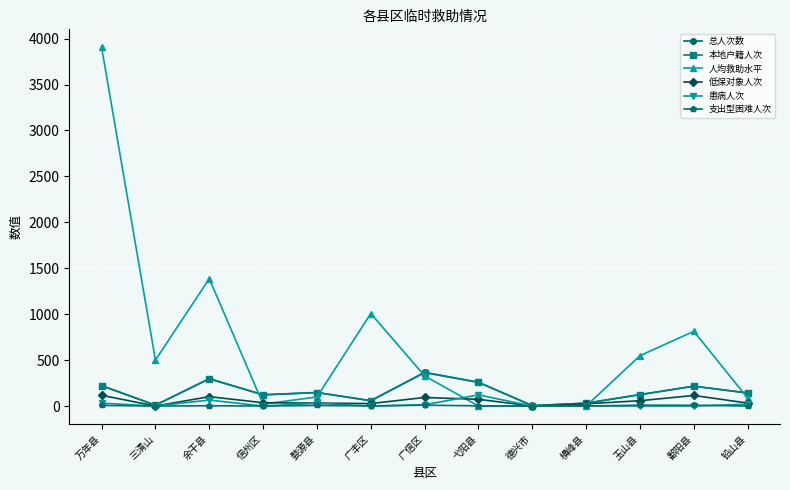

Count the number of data series in this chart.

6